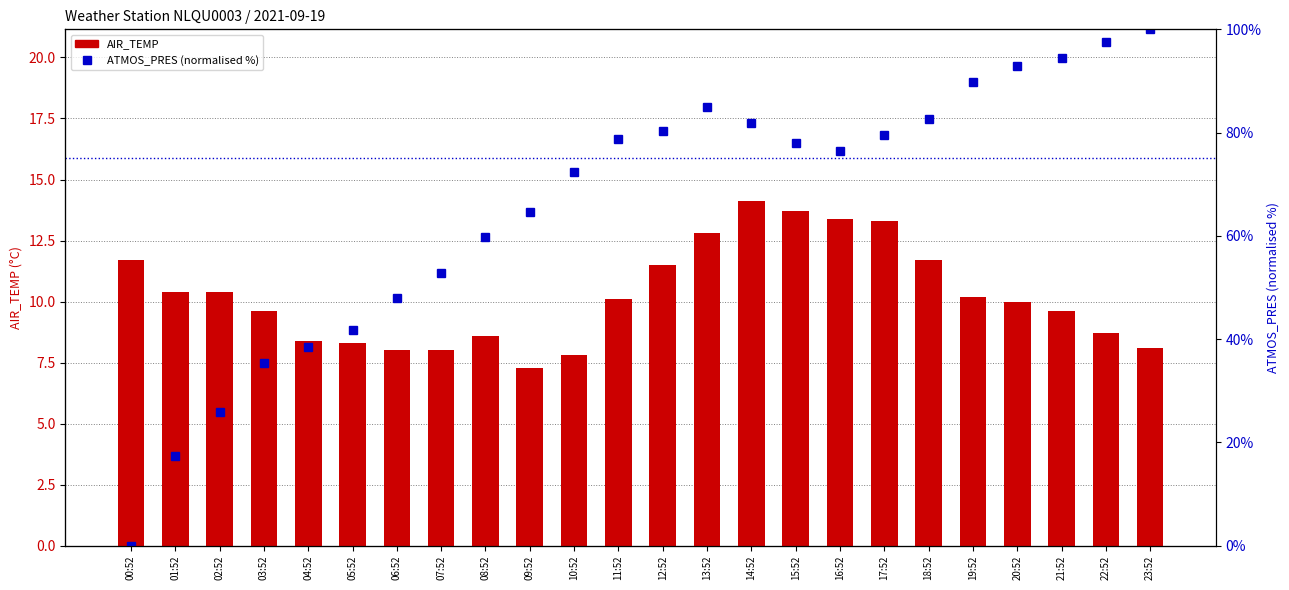

What is the difference between the second highest and minimum values in the ATMOS_PRES (norm %) series?

97.6